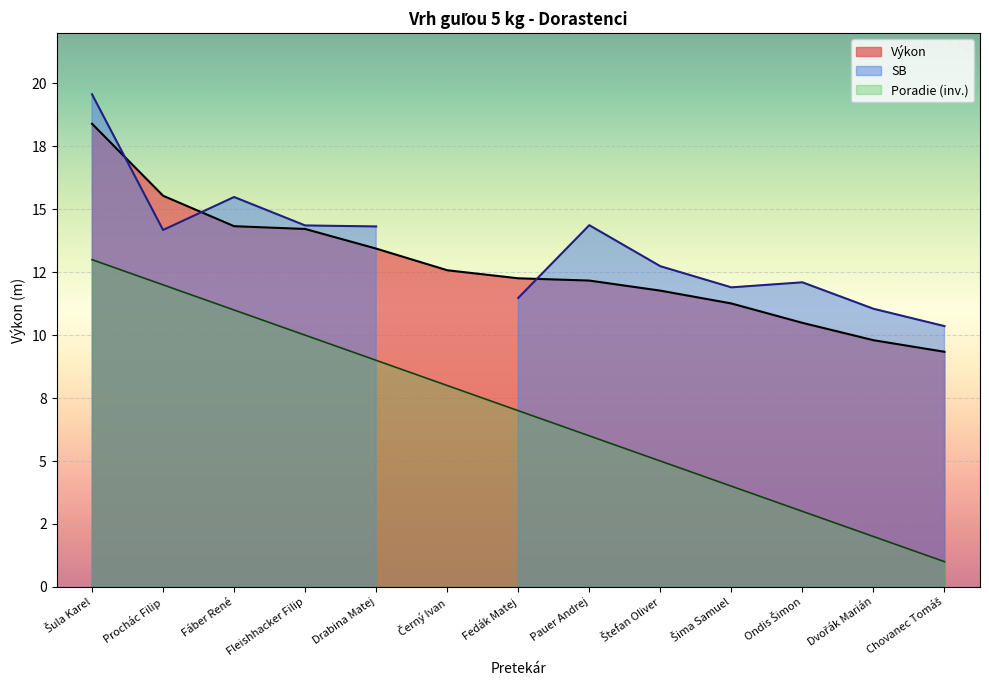

The value of Poradie at Drabina Matej is 14.3. True or false?

False